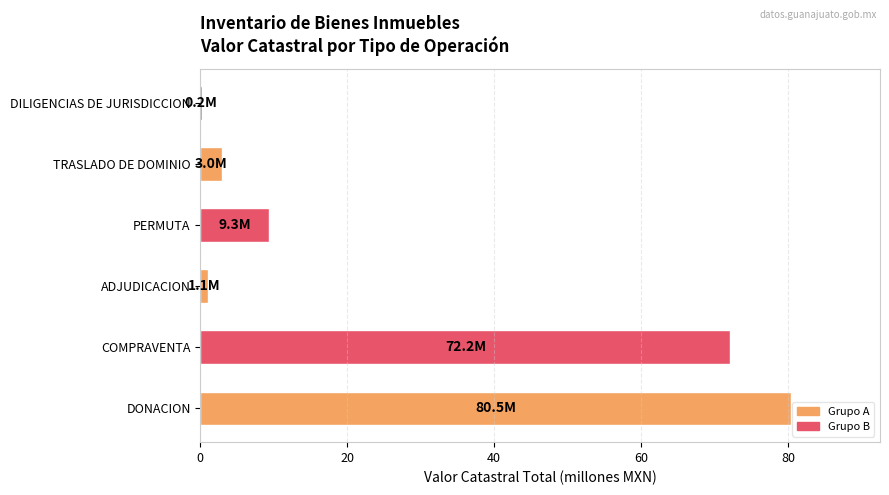

Reading top to bottom, what are all the values shown in this chart?

DILIGENCIAS DE JURISDICCION=0.2	TRASLADO DE DOMINIO=3.0	PERMUTA=9.3	ADJUDICACION=1.1	COMPRAVENTA=72.2	DONACION=80.5